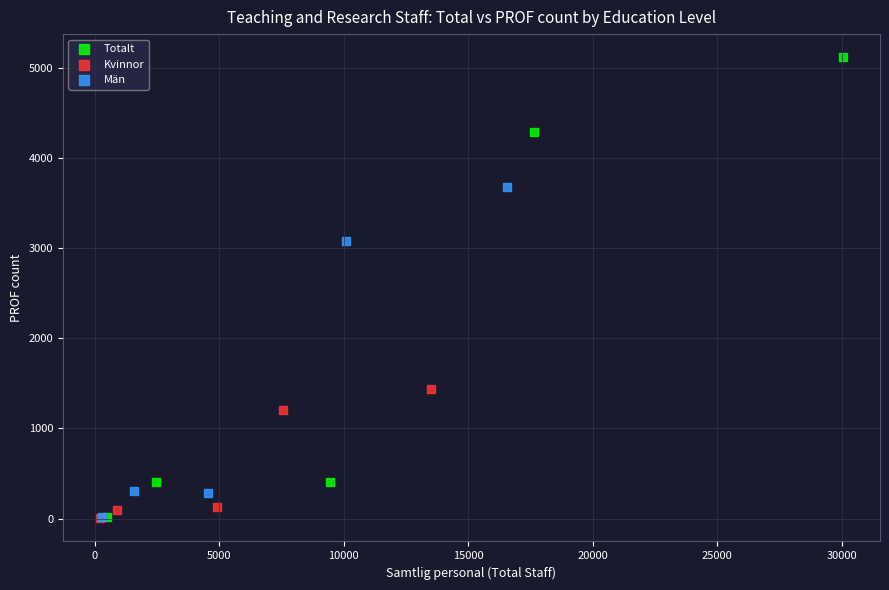

Which series reaches the maximum Y coordinate?

Totalt